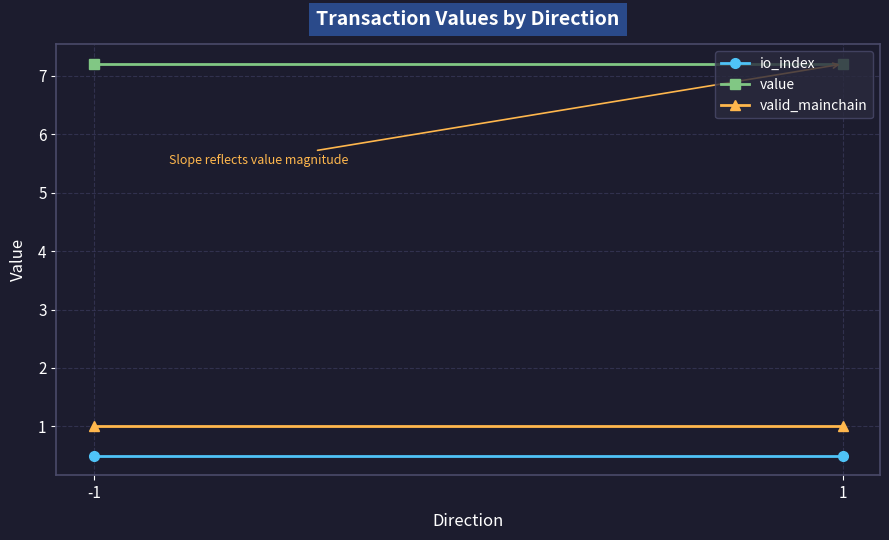

Which category has the highest value across all series?

-1